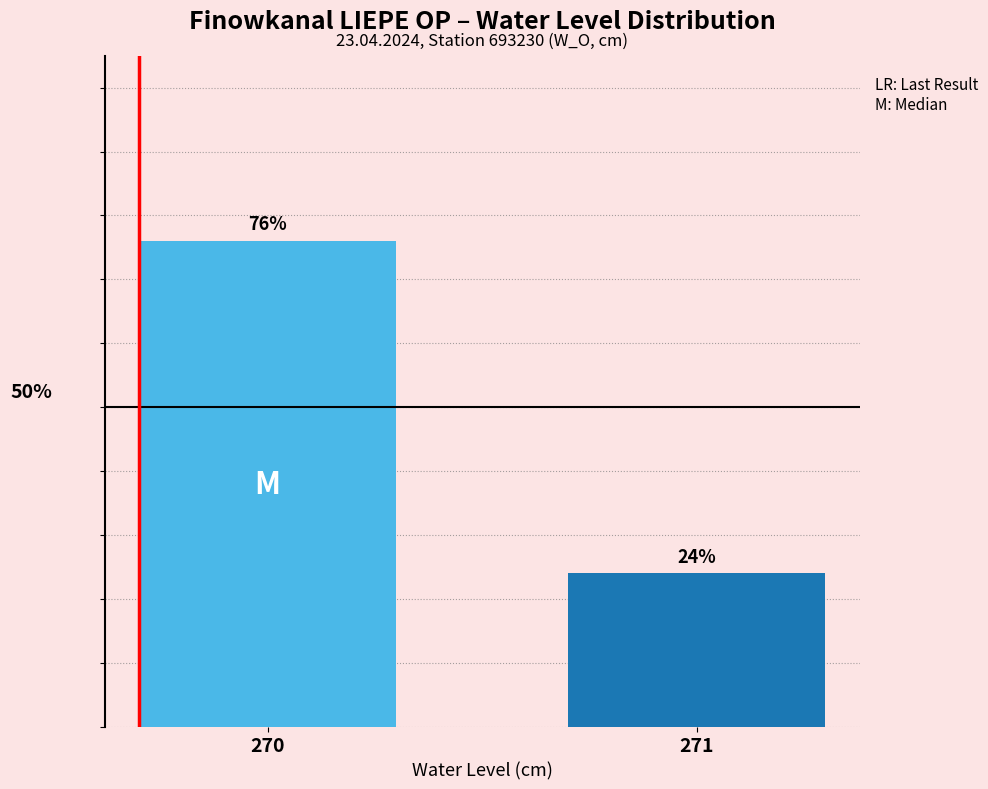

List the labels in order of value, smallest first.

271, 270